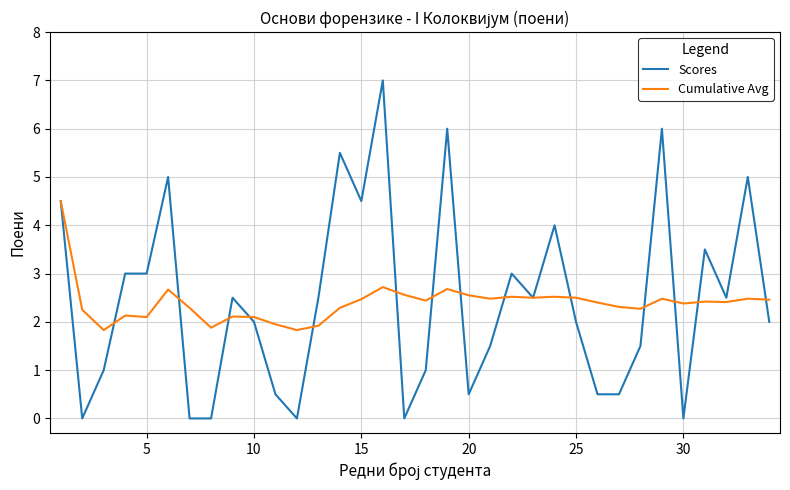

Which series has the widest spread of values?

Scores